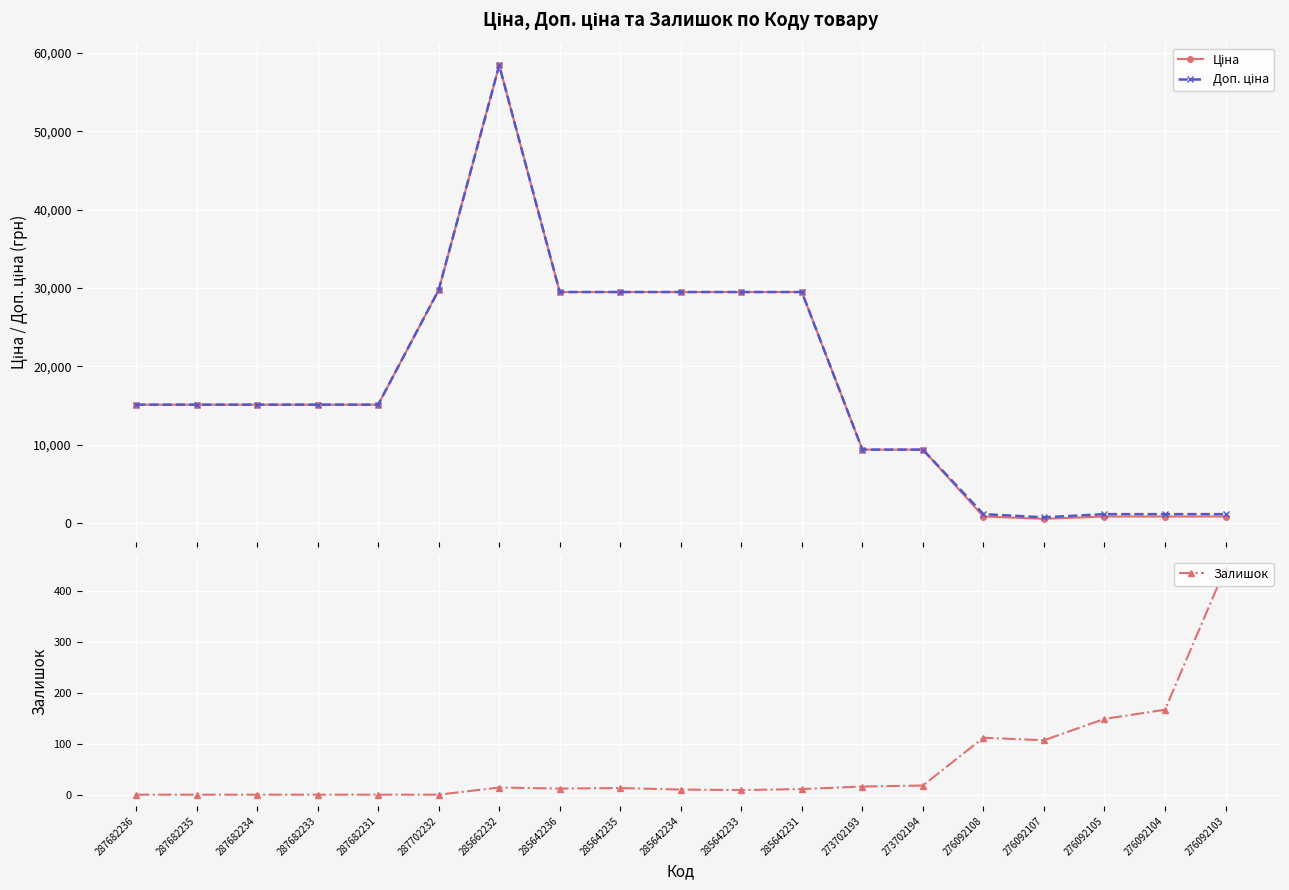

How many lines are shown in the chart?

3